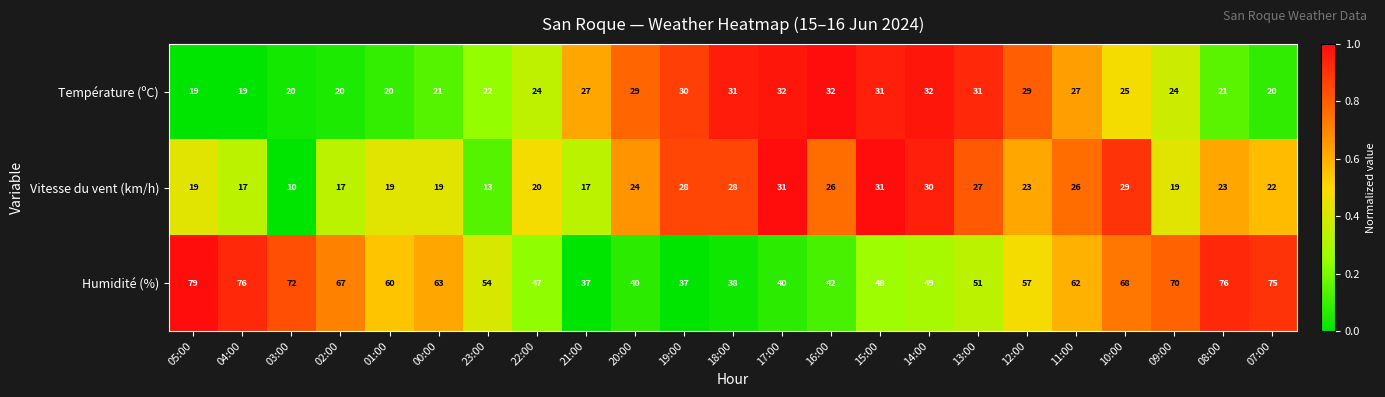

At which category is the sum across all series the highest?

10:00